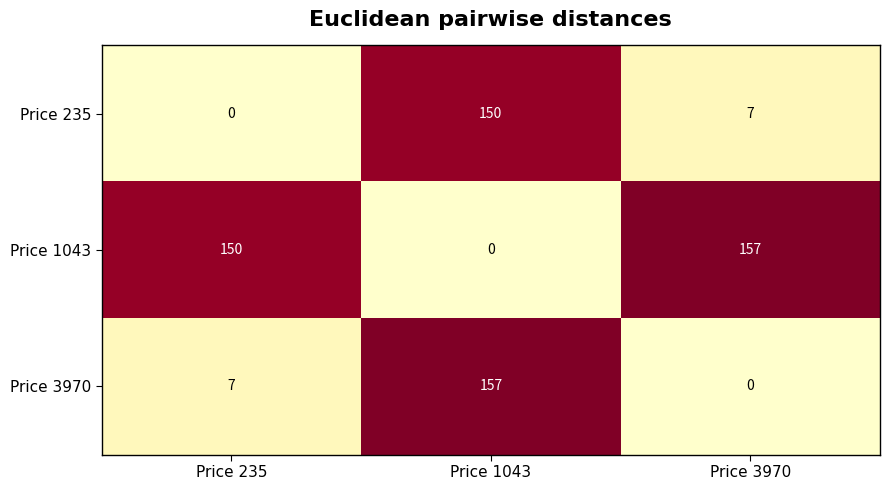

At Price 235, list the series in order from smallest to largest.

Price 235, Price 3970, Price 1043